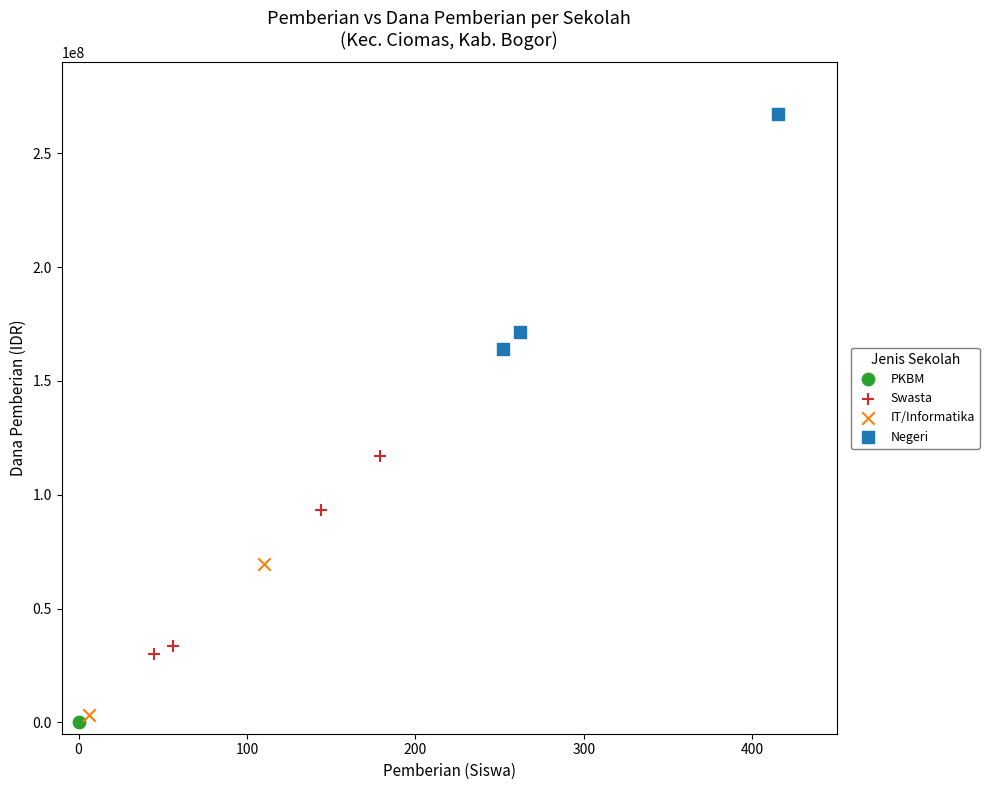

What are all the series names shown in the legend?

PKBM, Swasta, IT/Informatika, Negeri